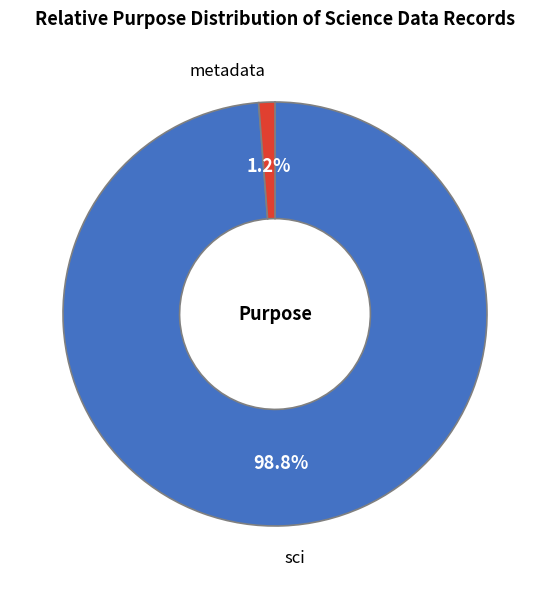

Is there a majority slice in this chart?

Yes